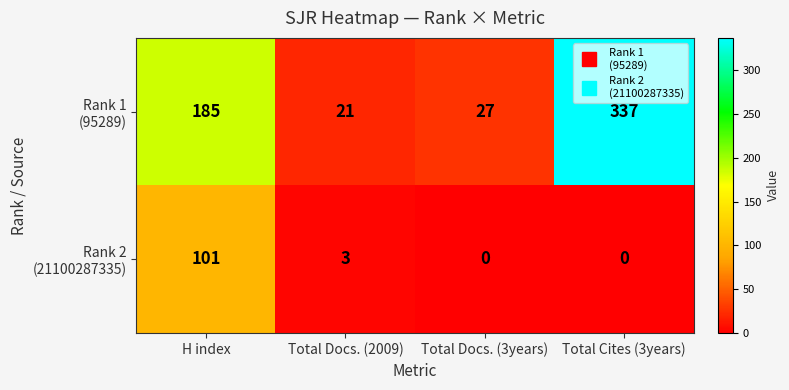

What is the difference between the highest and lowest values at Total Docs. (2009)?

18